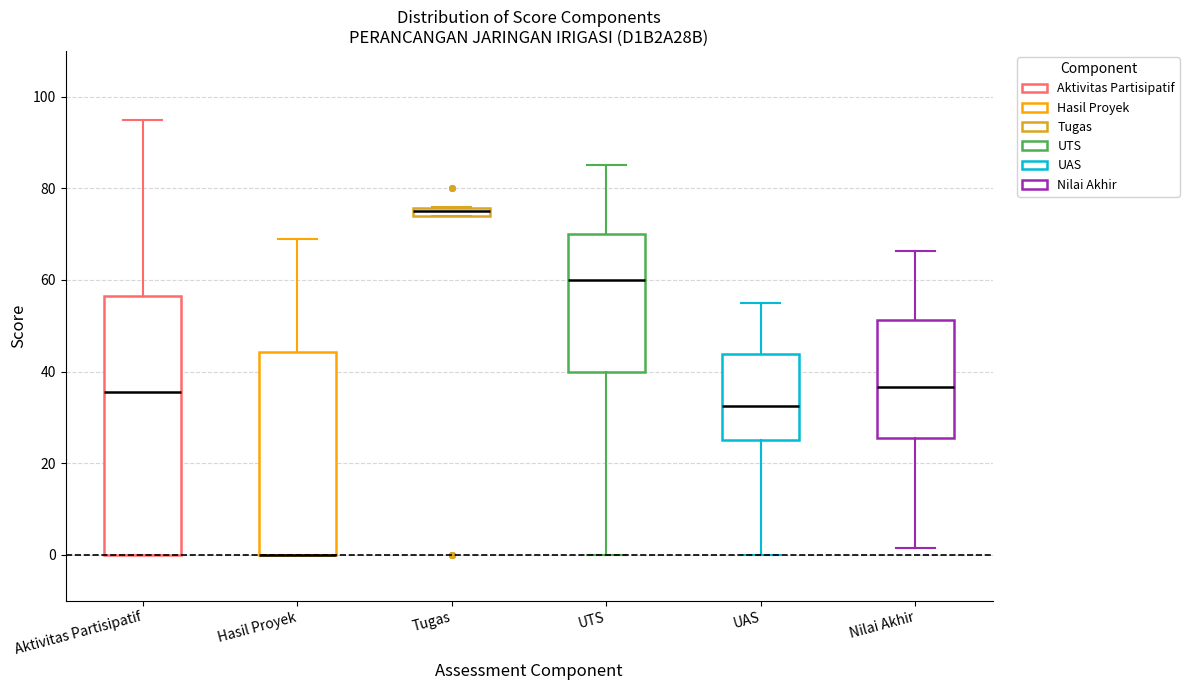

Where is the lower edge of the box for Hasil Proyek on the y-axis? The values are not printed on the chart, so give them approximately, as read against the axis.

0